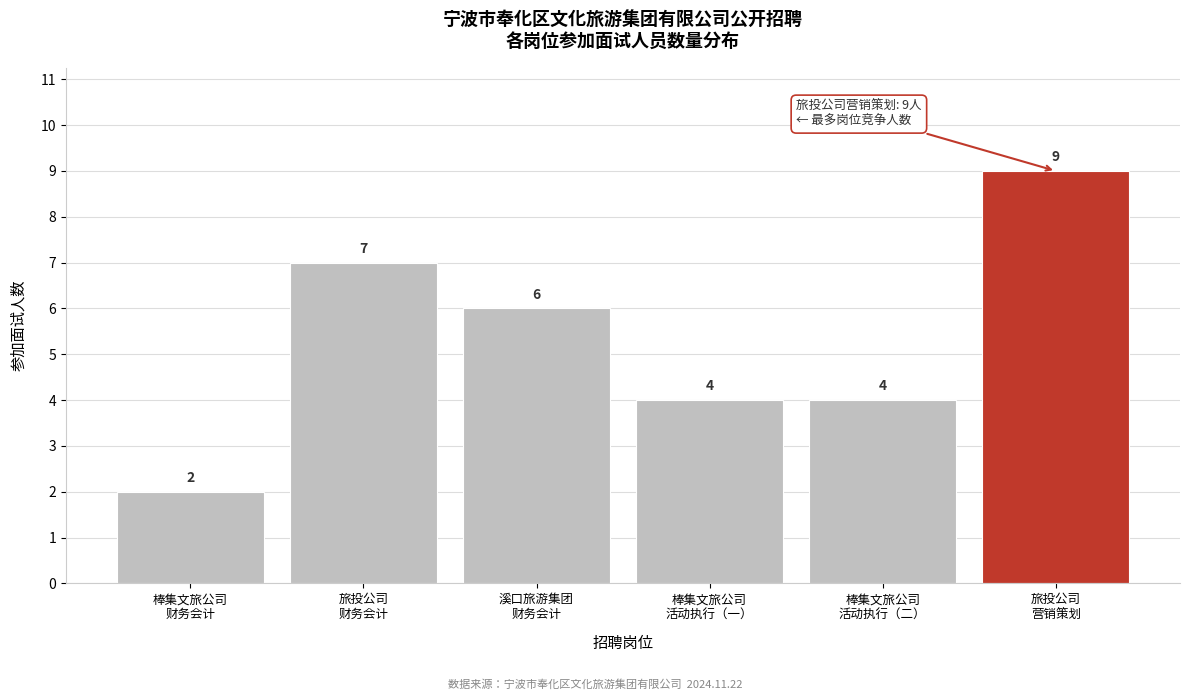

Reading left to right, extract all data points from this chart.

2	7	6	4	4	9